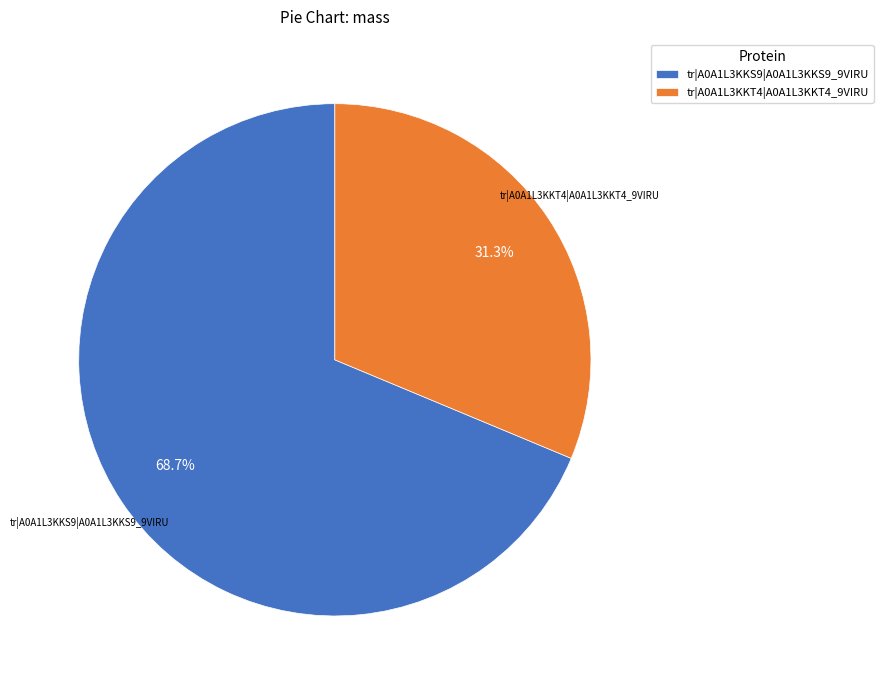

How many segments does this pie chart have?

2